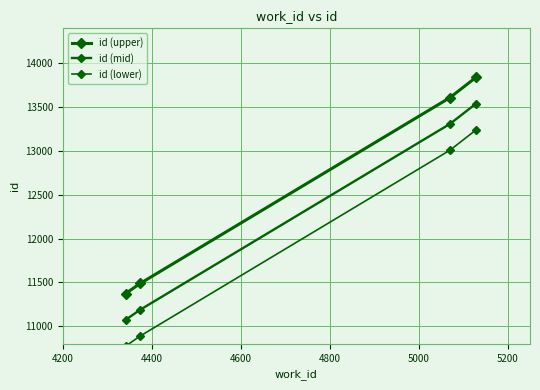

What is the difference between the maximum and minimum values in the id (upper) series?

2469